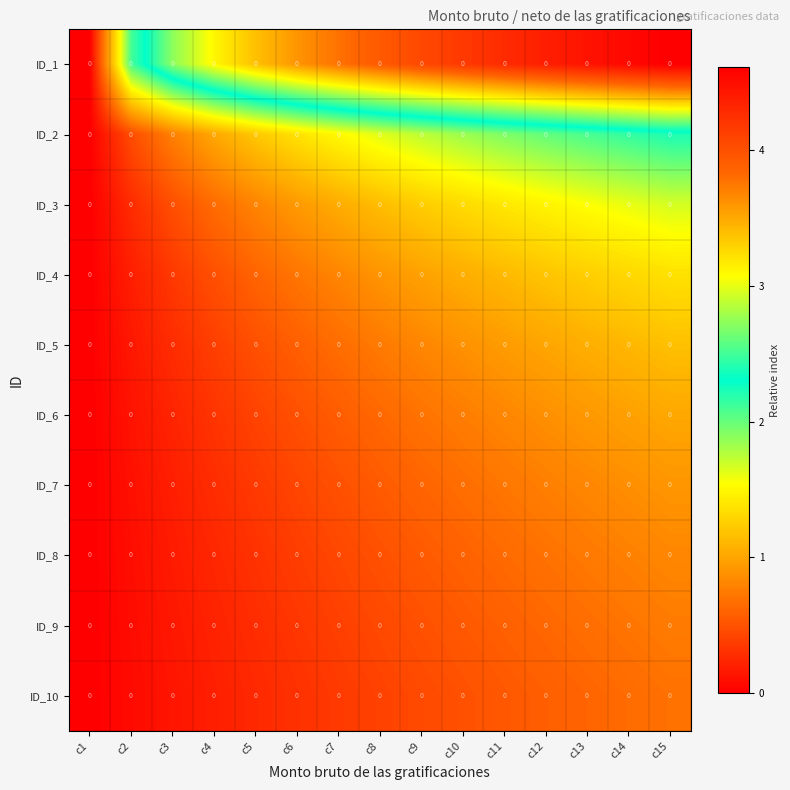

Is it true that ID_9 equals 0.6 at c12?

True